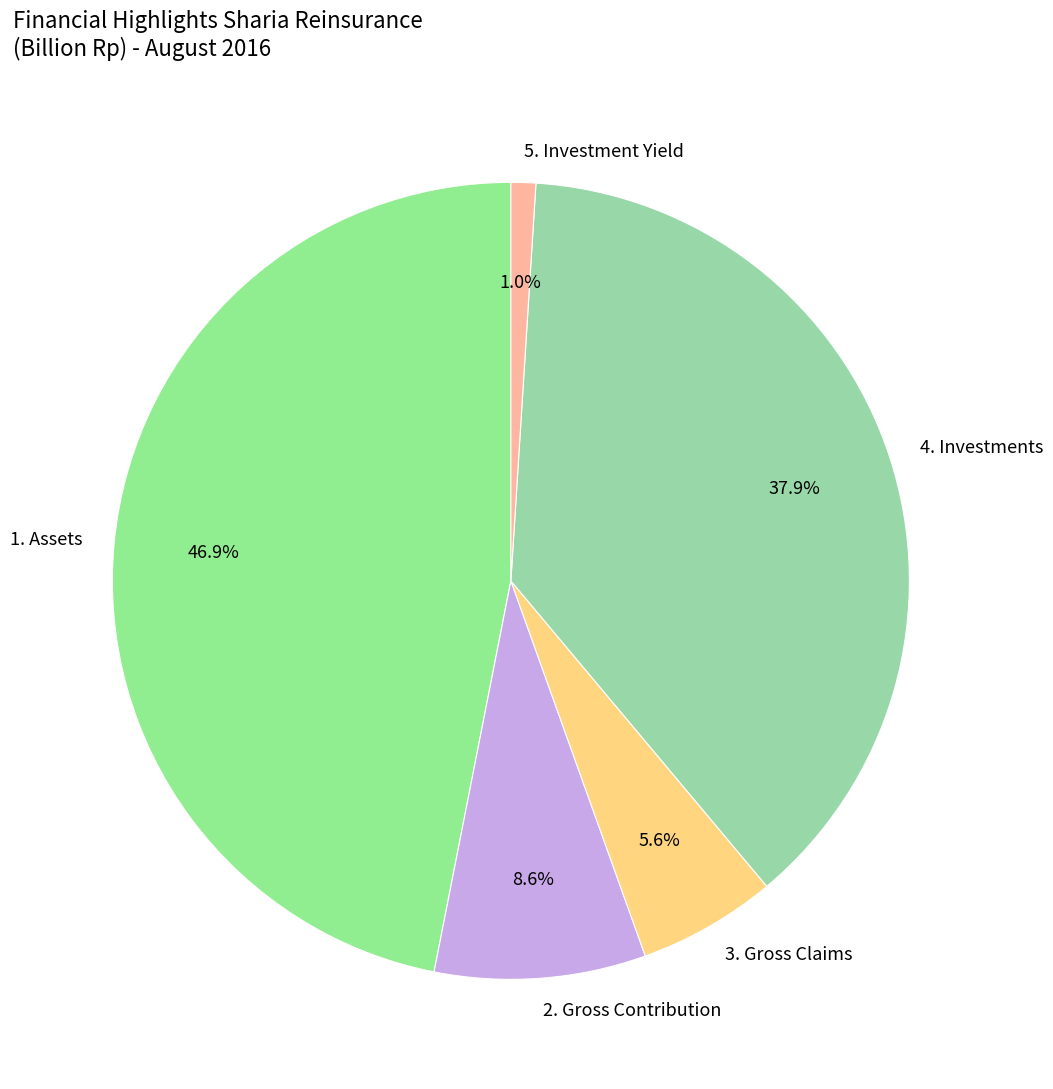

What is the total percentage of 5. Investment Yield and 1. Assets?

47.9%